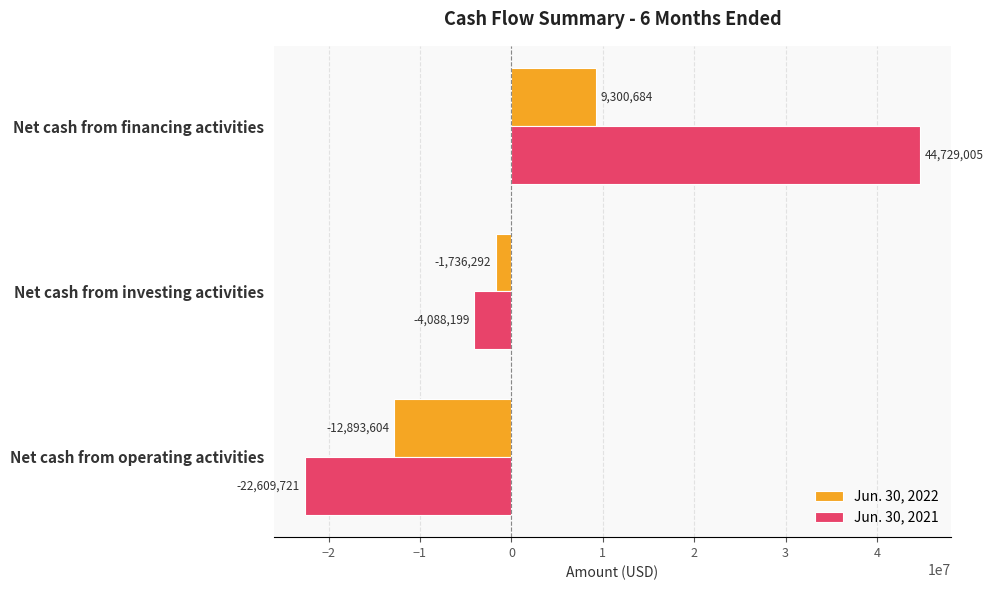

List the series in order of their overall mean, highest first.

Jun. 30, 2021, Jun. 30, 2022